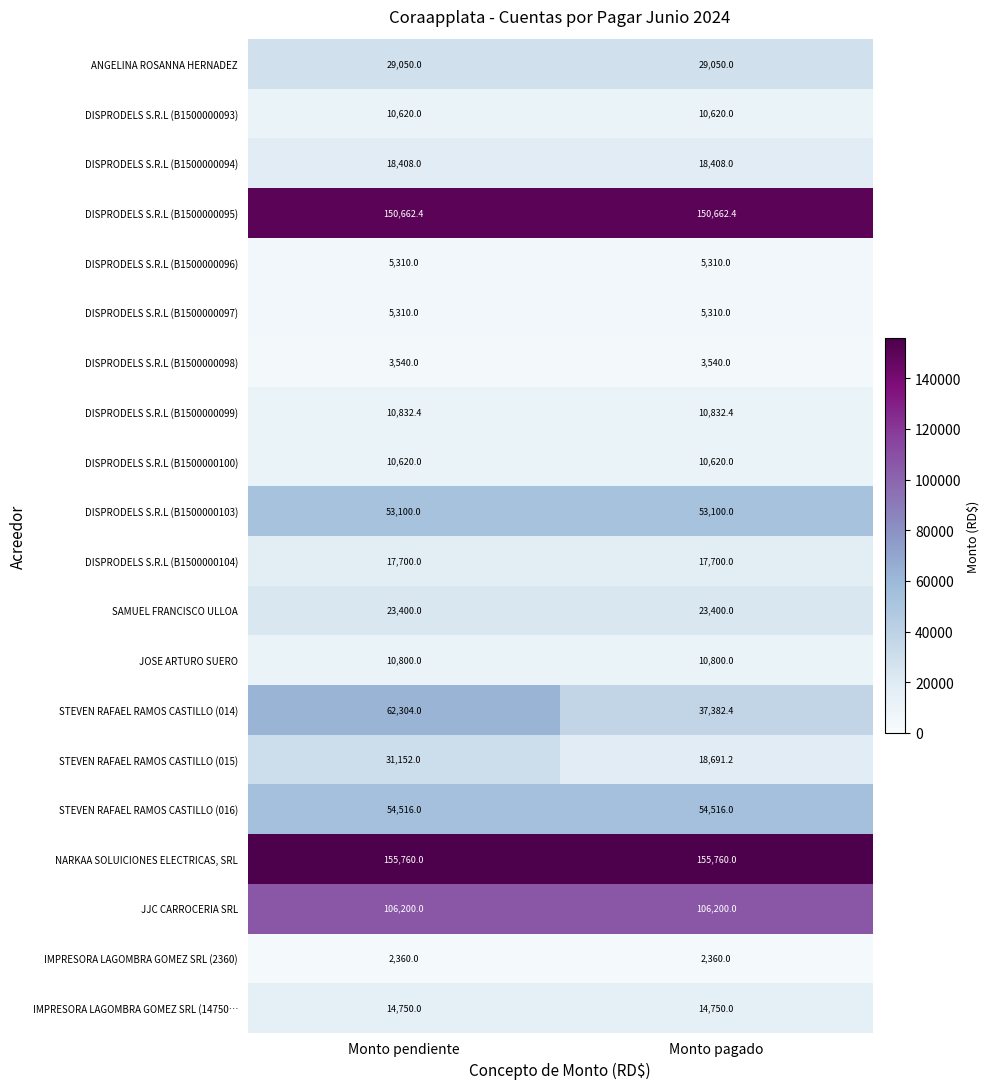

The value of DISPRODELS S.R.L (B1500000095) at Monto pagado is 150662.4. True or false?

True